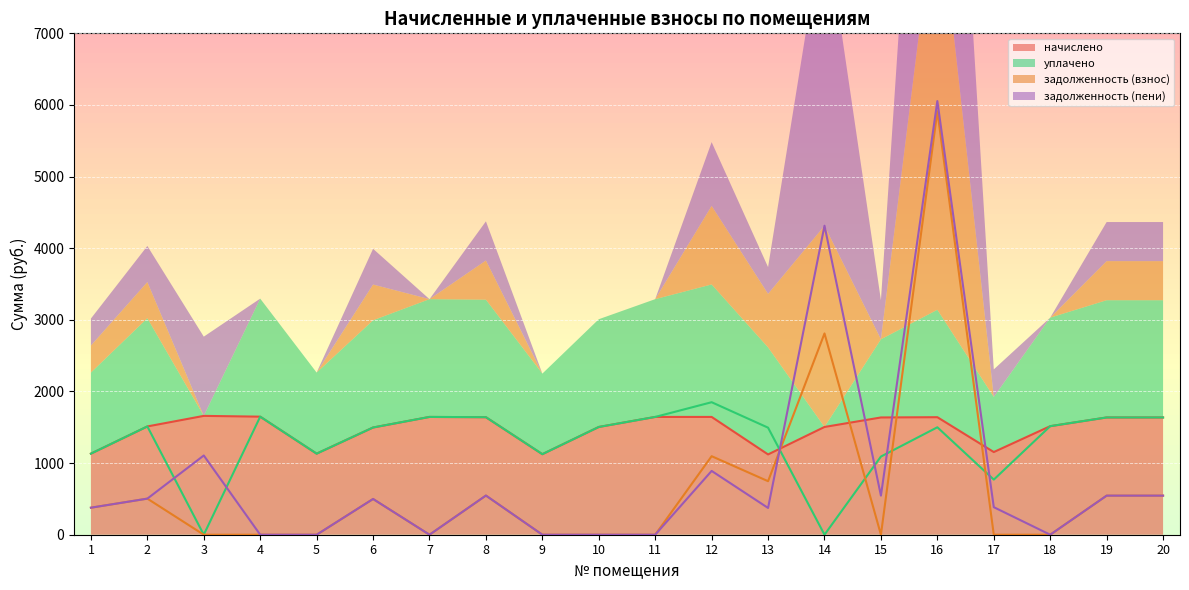

At which category is the sum across all series the highest?

16